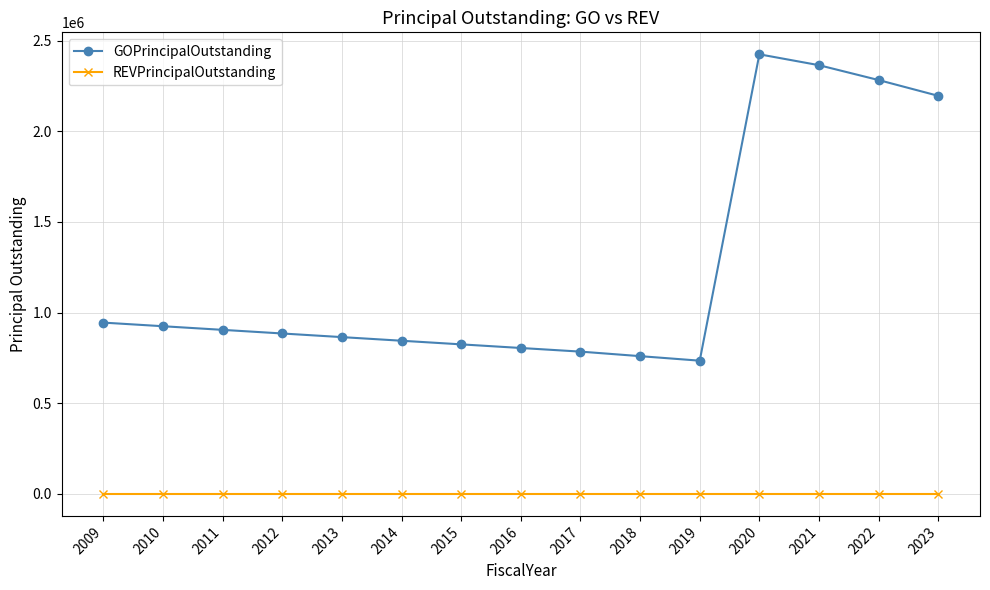

Which series has the largest range (max minus min)?

GOPrincipalOutstanding